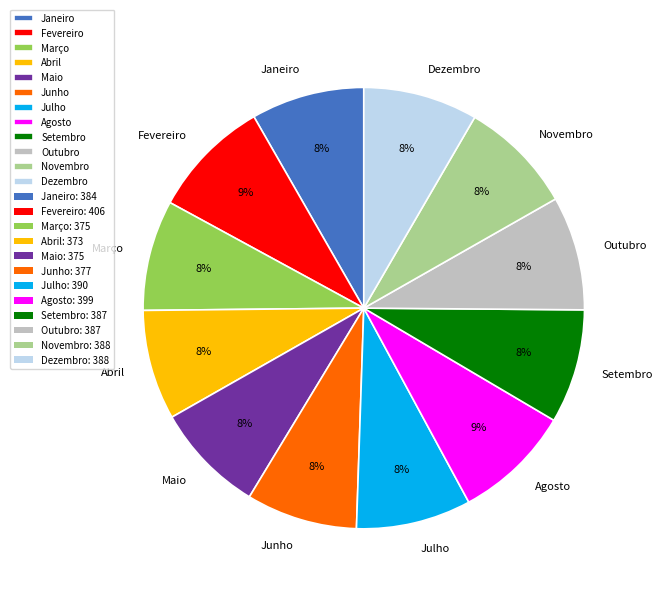

Is it true that Janeiro is 8% of the pie?

True